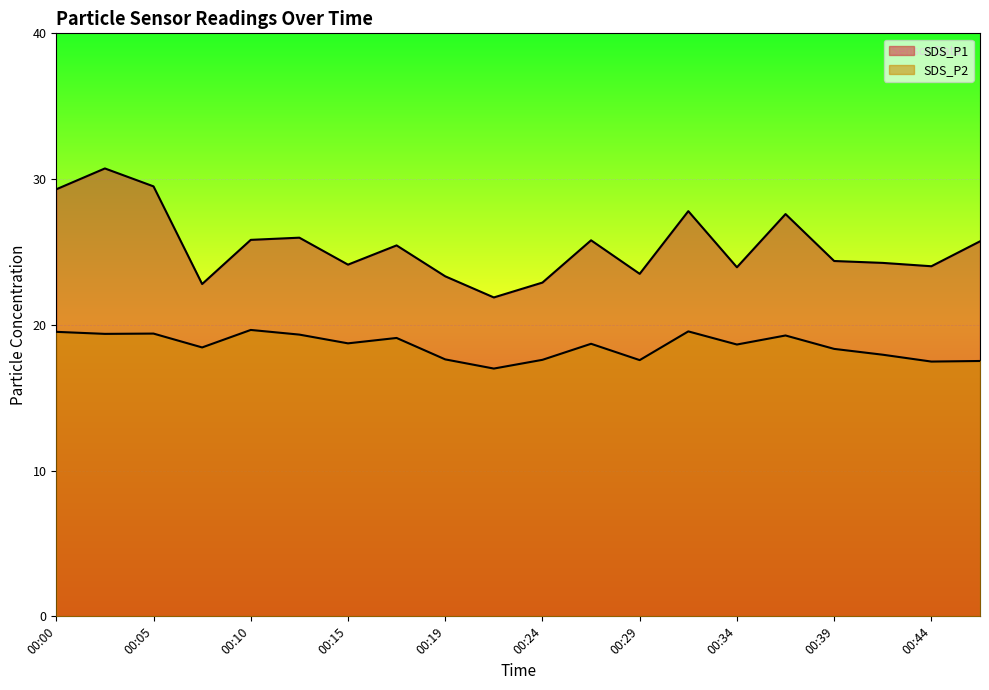

Between 00:05 and 00:36, which series saw the biggest shift?

SDS_P1